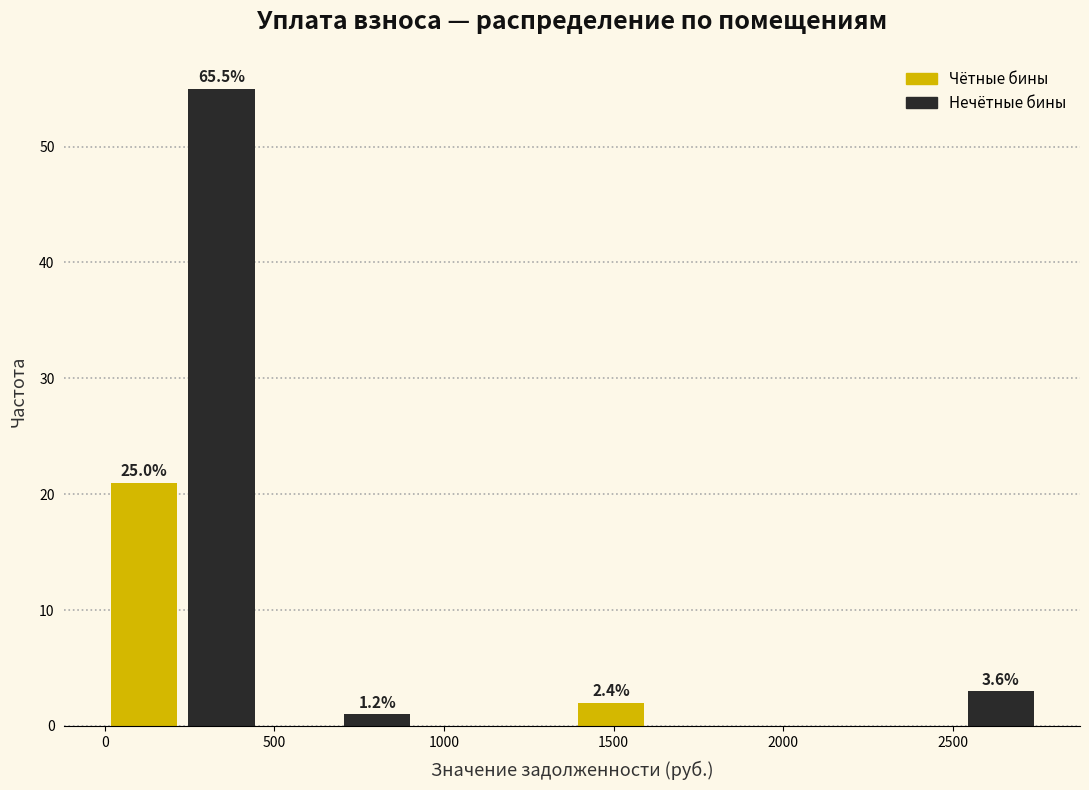

Over which range of the x-axis is the bar tallest?

250 to 450